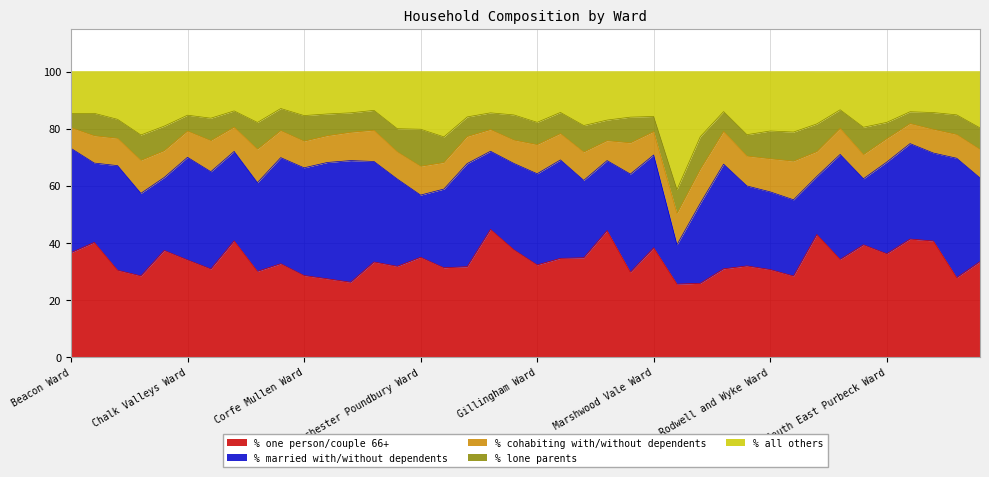

At which category is the sum across all series the highest?

Beacon Ward